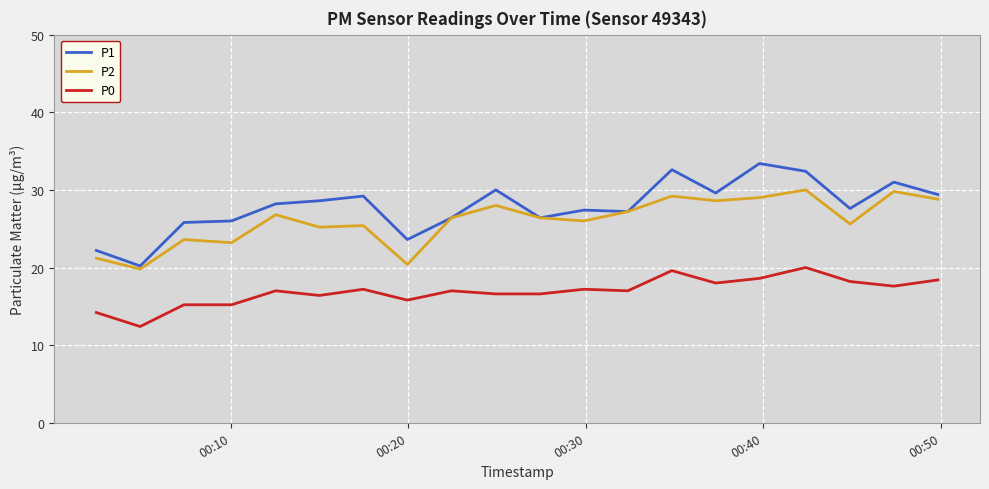

What is the greatest value displayed?

33.4